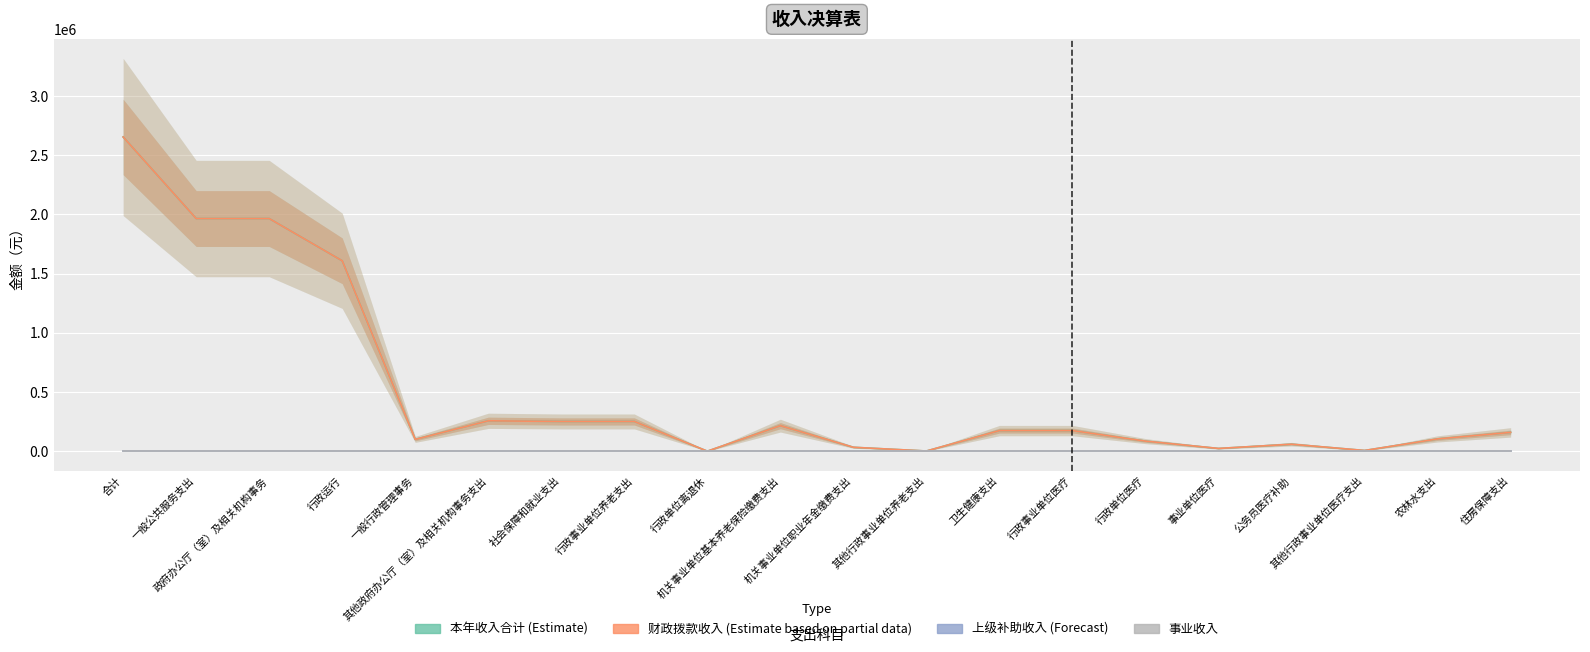

True or false: 事业收入 has more than 1 interior local peaks.

False